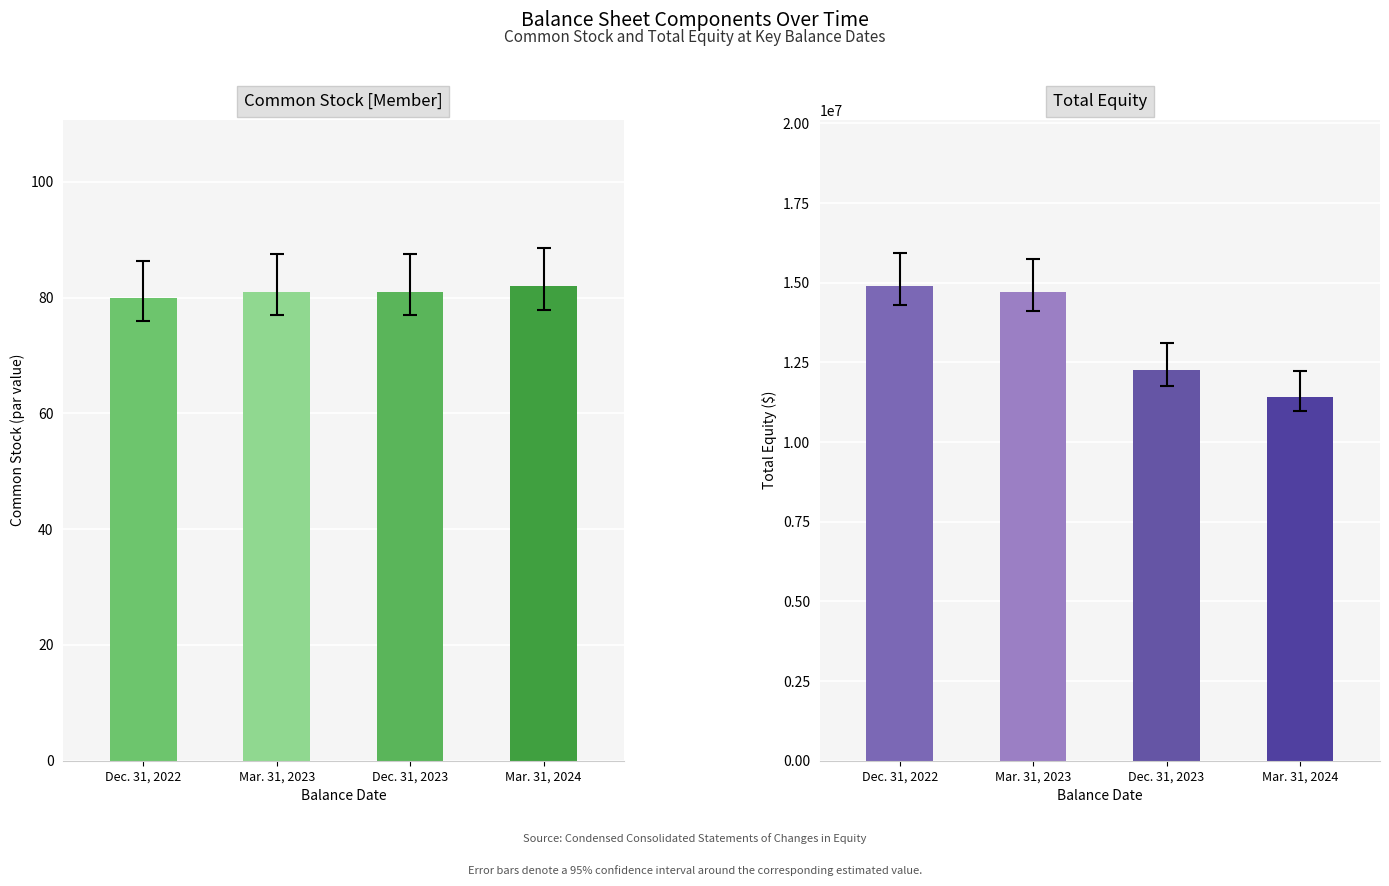

Reading right to left, what are all the values shown in this chart?

Common Stock [Member]: Mar. 31, 2024=82	Dec. 31, 2023=81	Mar. 31, 2023=81	Dec. 31, 2022=80
Total: Mar. 31, 2024=11421574	Dec. 31, 2023=12261208	Mar. 31, 2023=14700801	Dec. 31, 2022=14895175